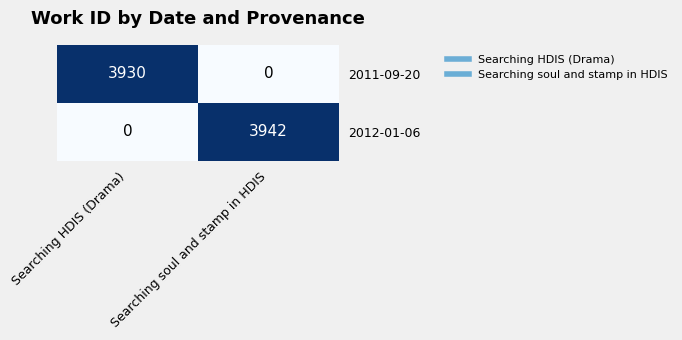

List the series in order of their overall mean, highest first.

2012-01-06, 2011-09-20